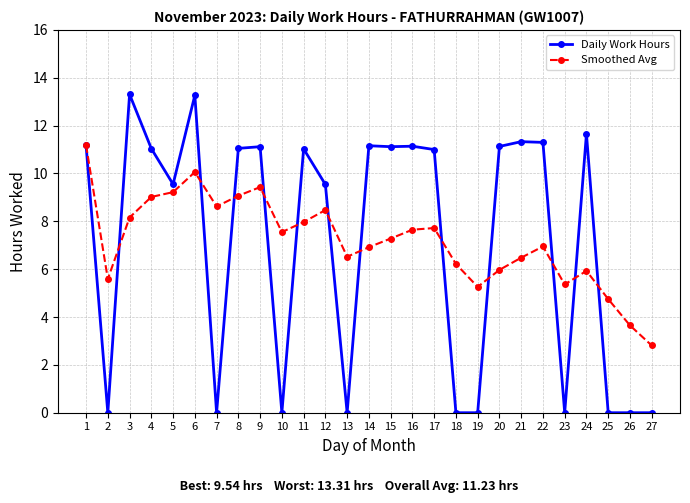

Is the value of Smoothed Avg at 12 greater than the value of Daily Work Hours at 15?

No